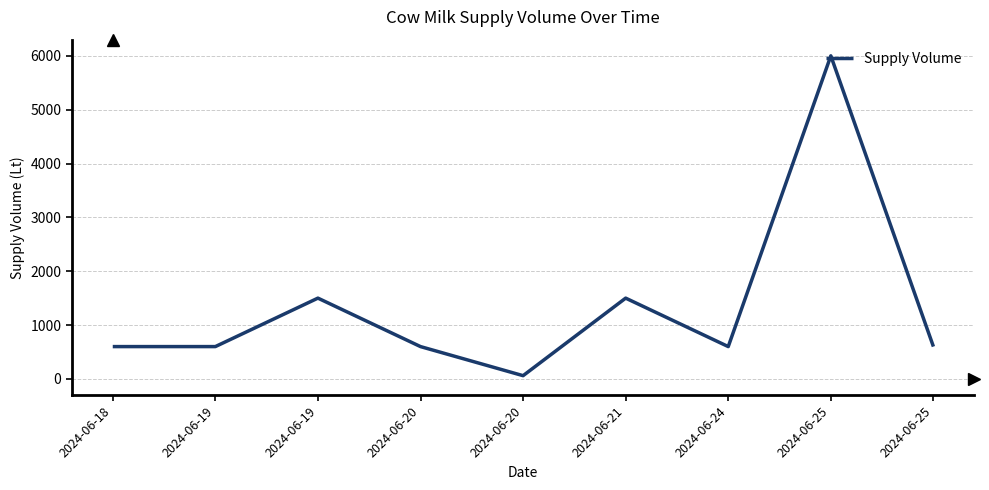

Which category has the lowest value across all series?

2024-06-20